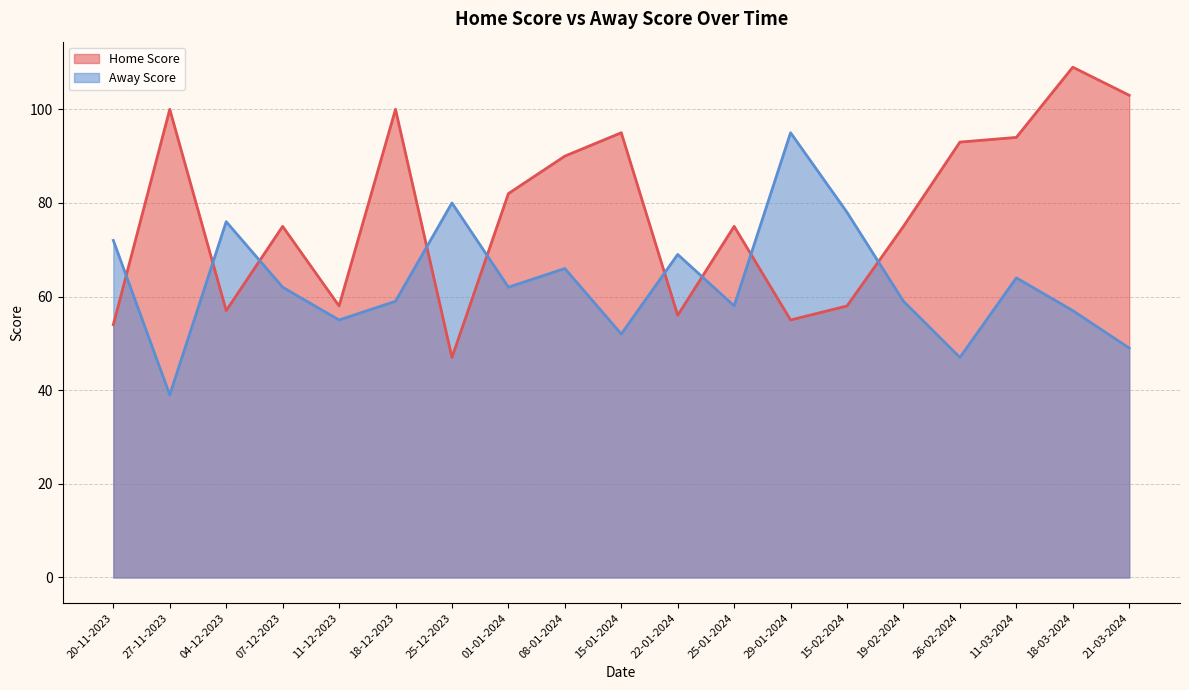

The Home Score series shows 47 at 25-12-2023. True or false?

True